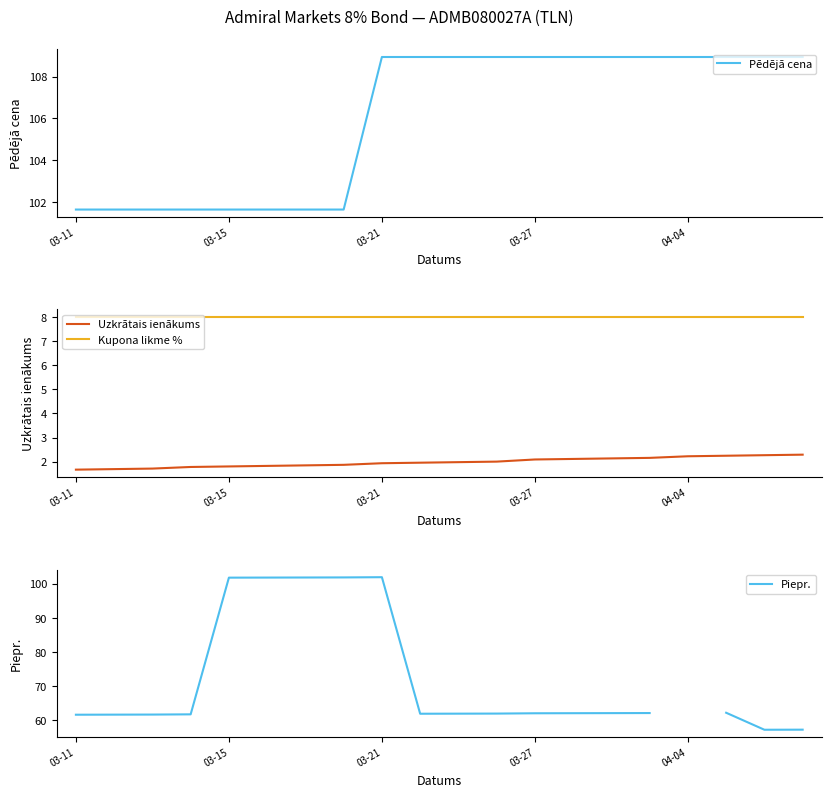

At which label does Kupona likme % reach its peak?

03-11